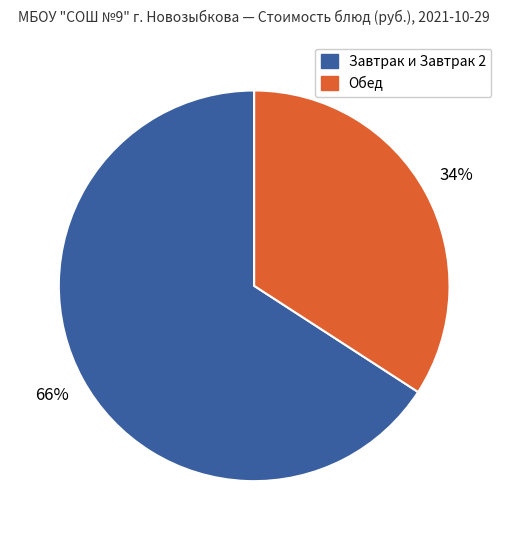

How many slices are in this pie chart?

2